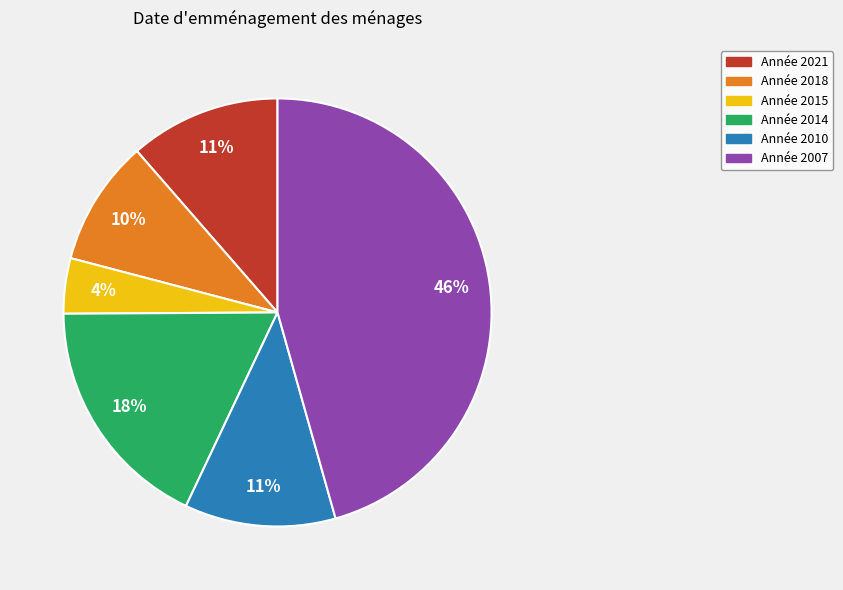

To the nearest percent, what is the average slice percentage?

17%